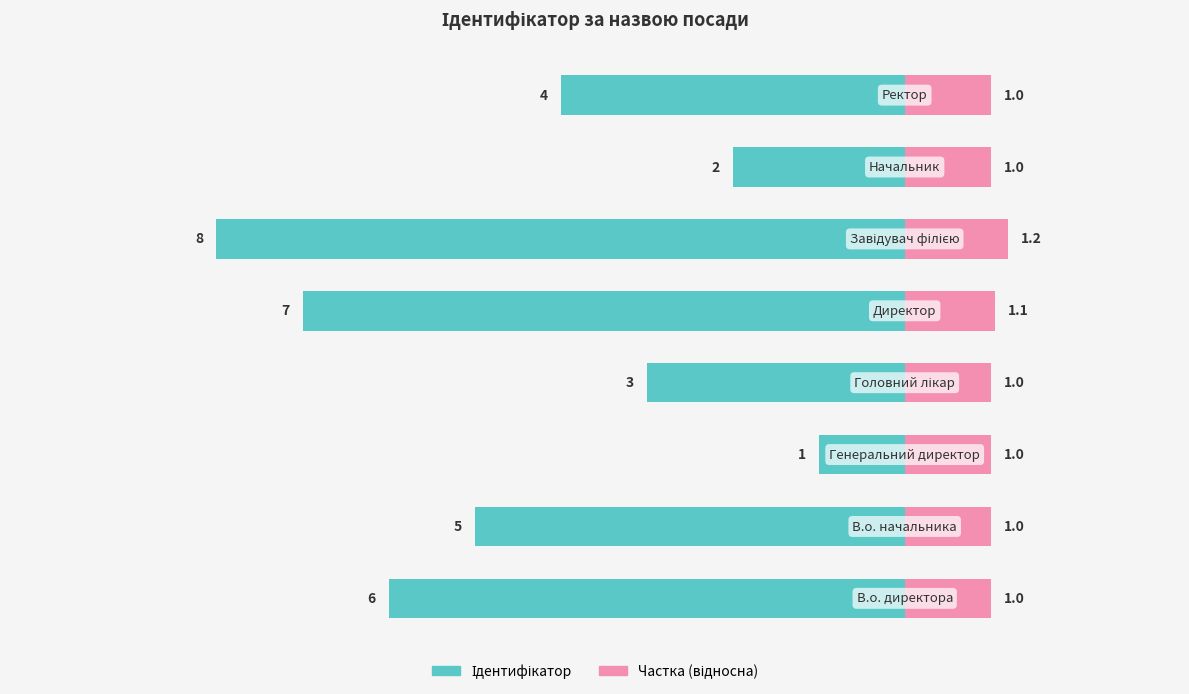

At 4, list the series in order from smallest to largest.

Частка (відносна), Ідентифікатор